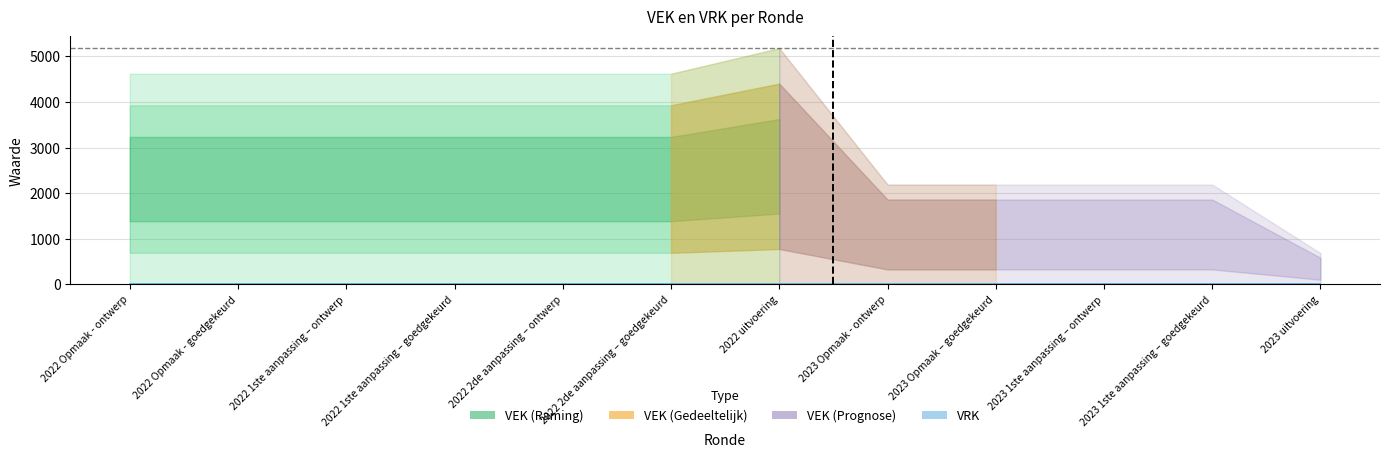

How many data points does each series have?

12